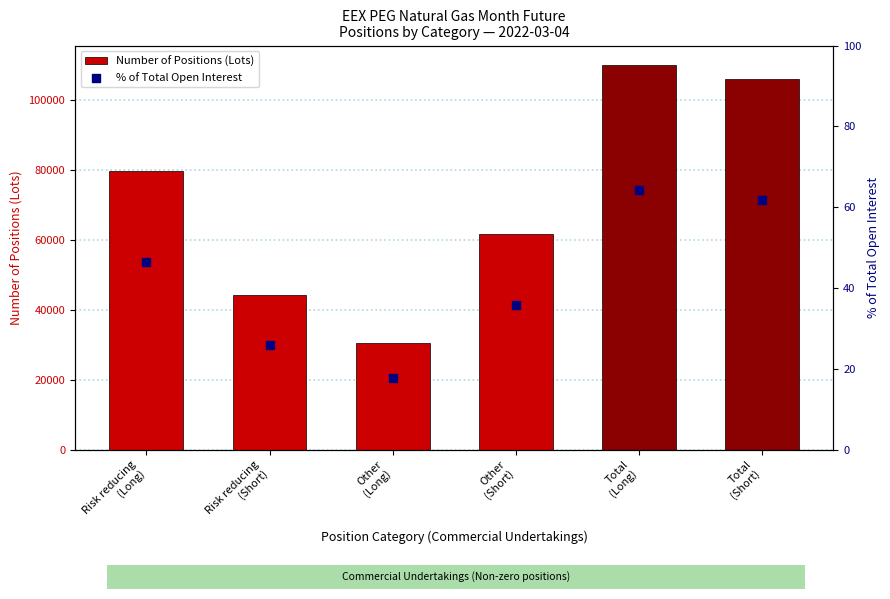

Which series has the largest total across all categories?

Number of Positions (Lots)